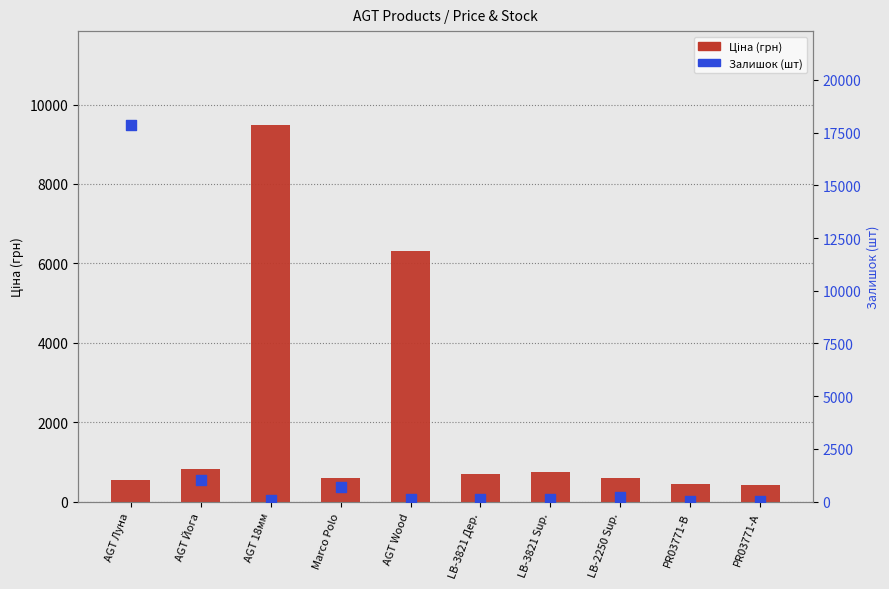

Which series reaches the minimum Y coordinate?

Залишок (шт)